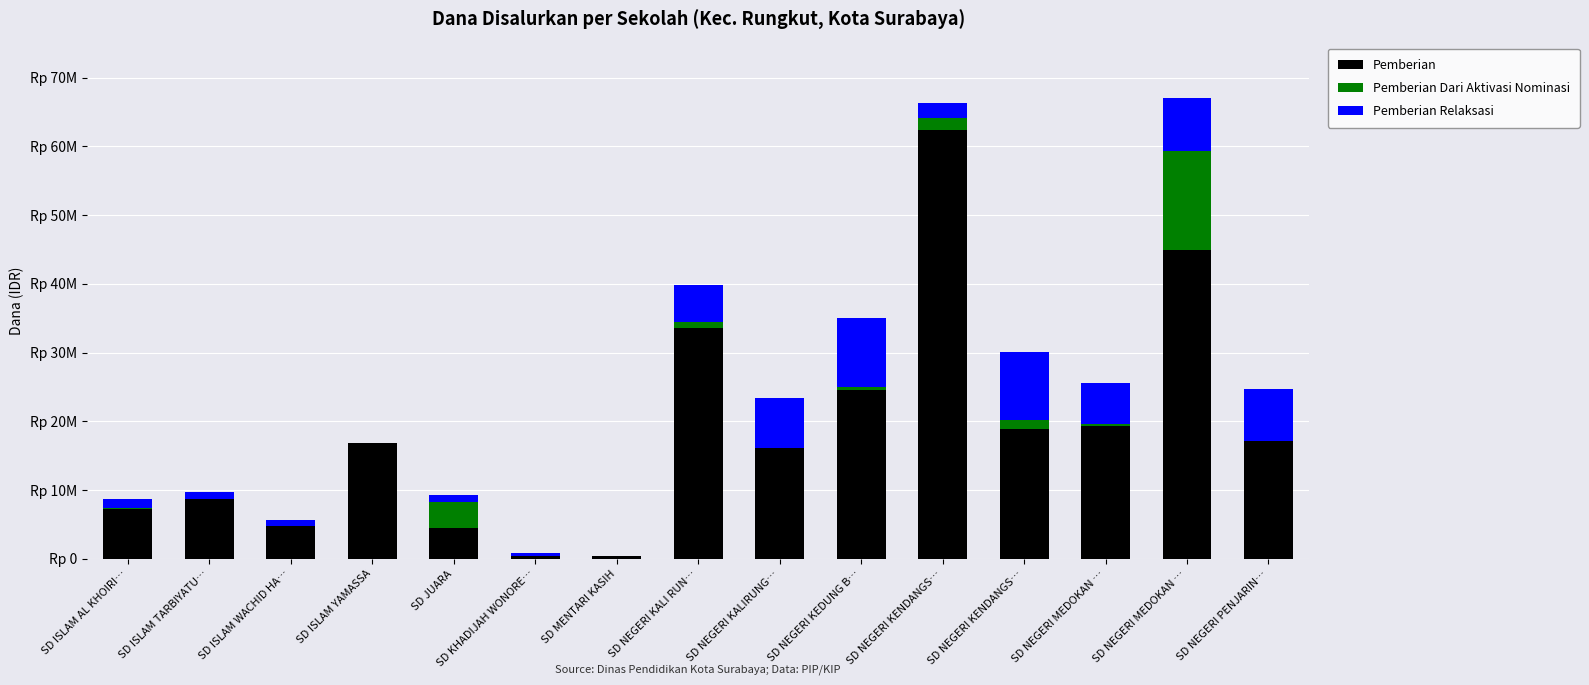

What are all the series names shown in the legend?

Pemberian, Pemberian Dari Aktivasi Nominasi, Pemberian Relaksasi